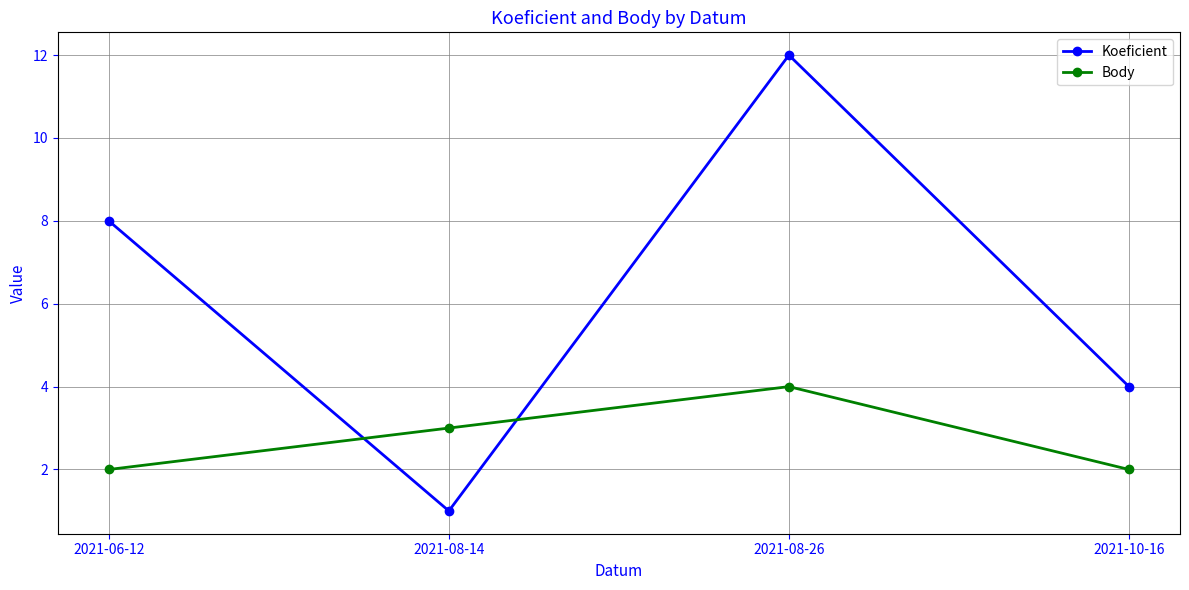

How many Body values are between 2 and 4?

4